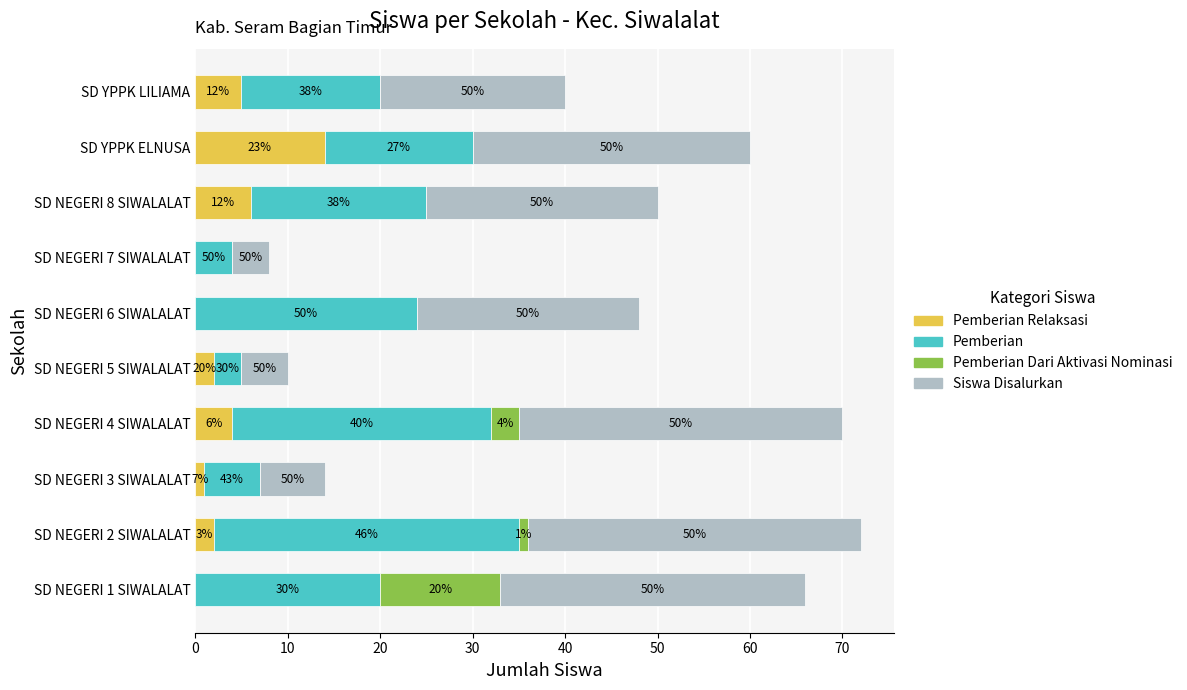

What are all the series names shown in the legend?

Pemberian Relaksasi, Pemberian, Pemberian Dari Aktivasi Nominasi, Siswa Disalurkan